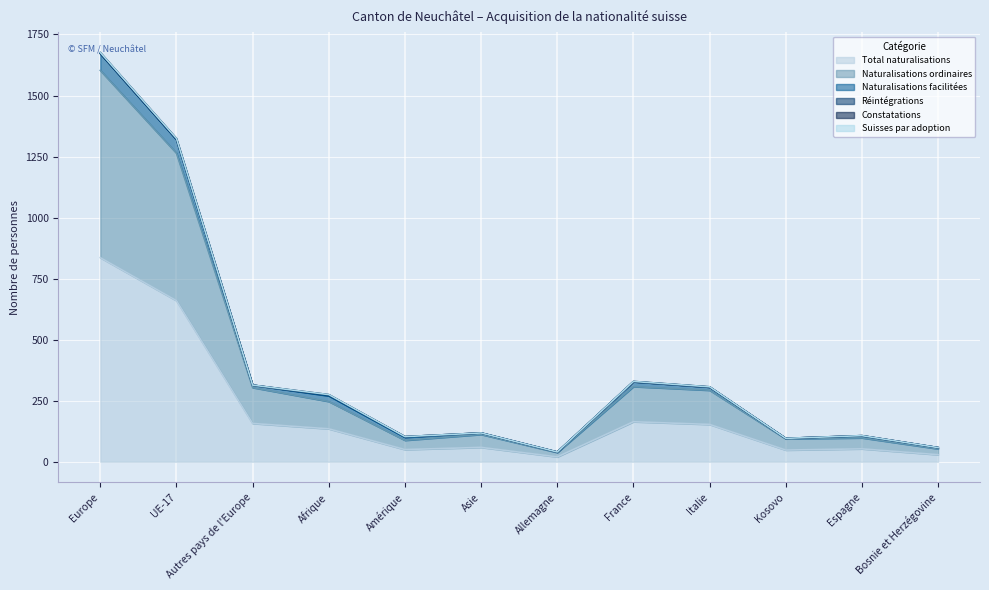

True or false: Naturalisations ordinaires has a value of 164 at Autres pays de l'Europe.

False